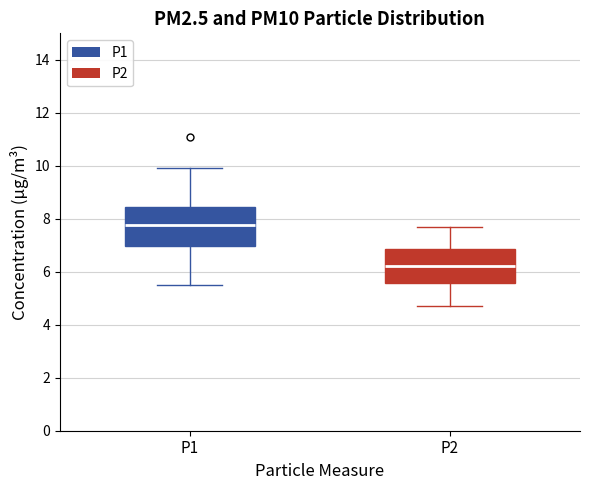

Reading left to right, read every box against the y-axis: the position of its median line, the range the box covers, and the ends of its whiskers. The values are not printed on the chart, so give them approximately, as read against the axis.

P1: median 7.8, box 7.0 to 8.4, whiskers 5.6 to 10.0
P2: median 6.2, box 5.6 to 6.8, whiskers 4.8 to 7.8